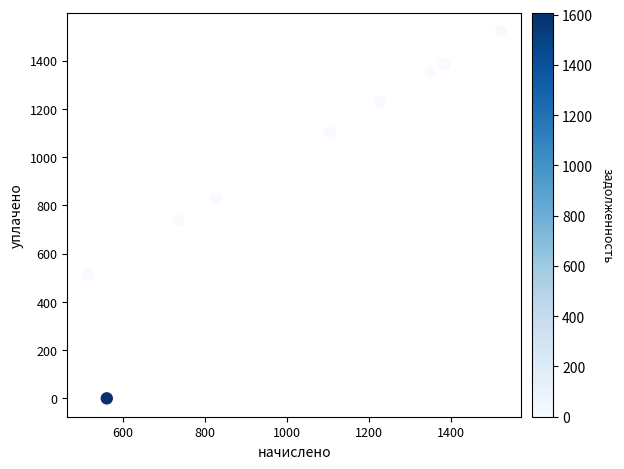

What Y value in the scatter plot is closest to 761?

736.6